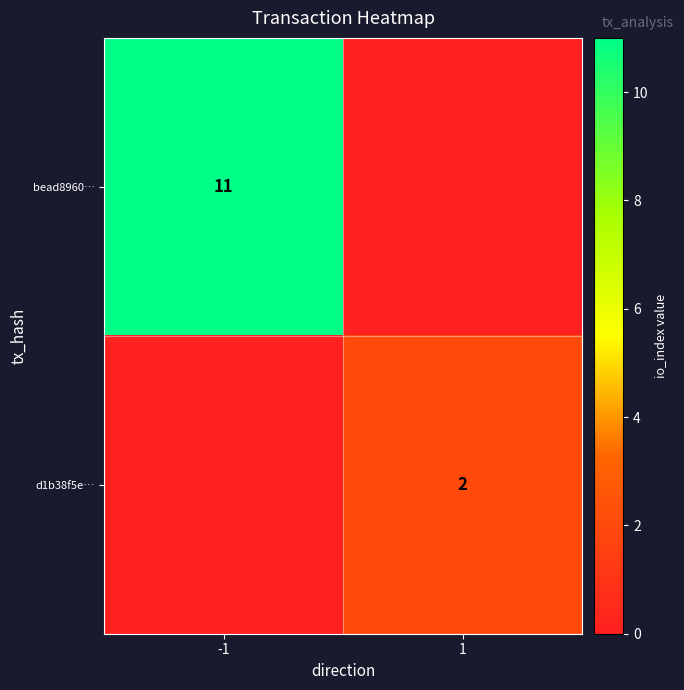

The value of bead8960… at -1 is 11. True or false?

True